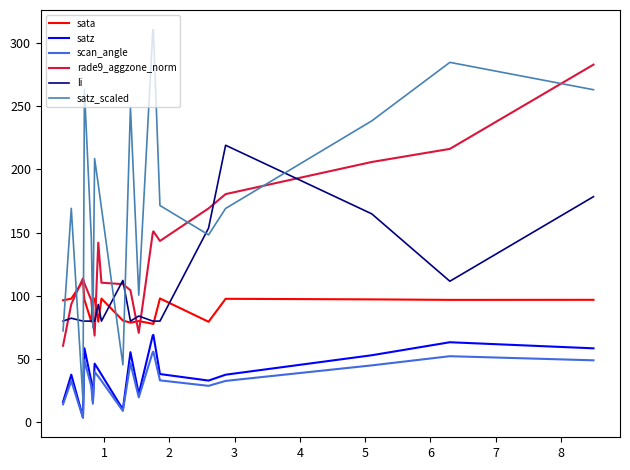

What are all the series names shown in the legend?

sata, satz, scan_angle, rade9_aggzone_norm, li, satz_scaled